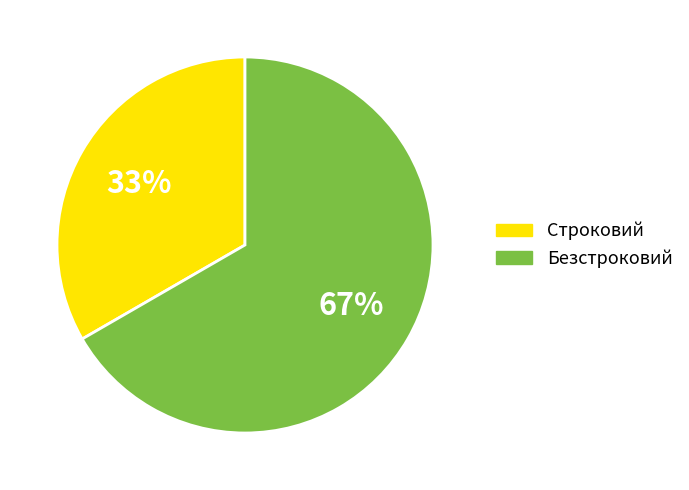

To the nearest percent, what is the combined percentage of Строковий and Безстроковий?

100%